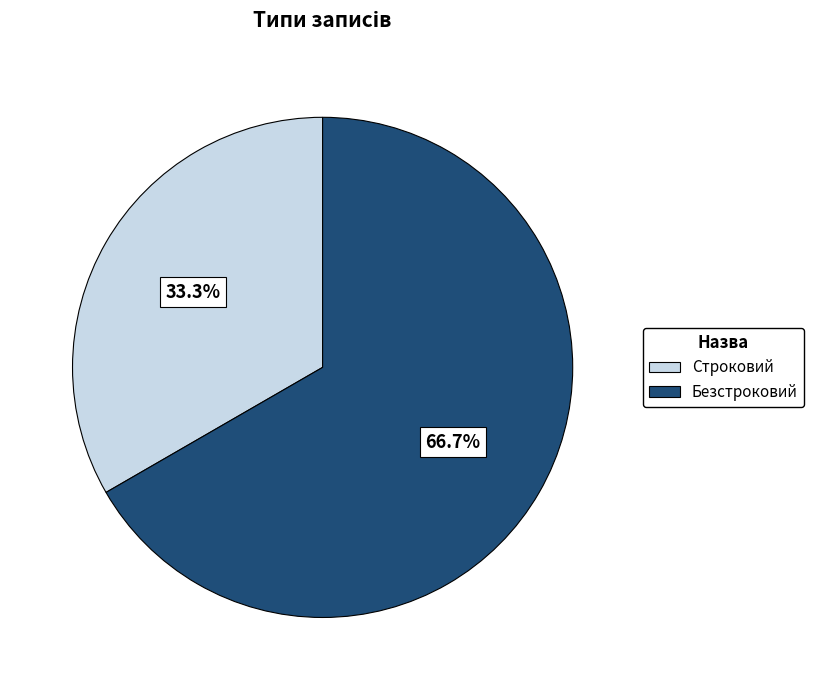

Which slice is the smallest?

Строковий